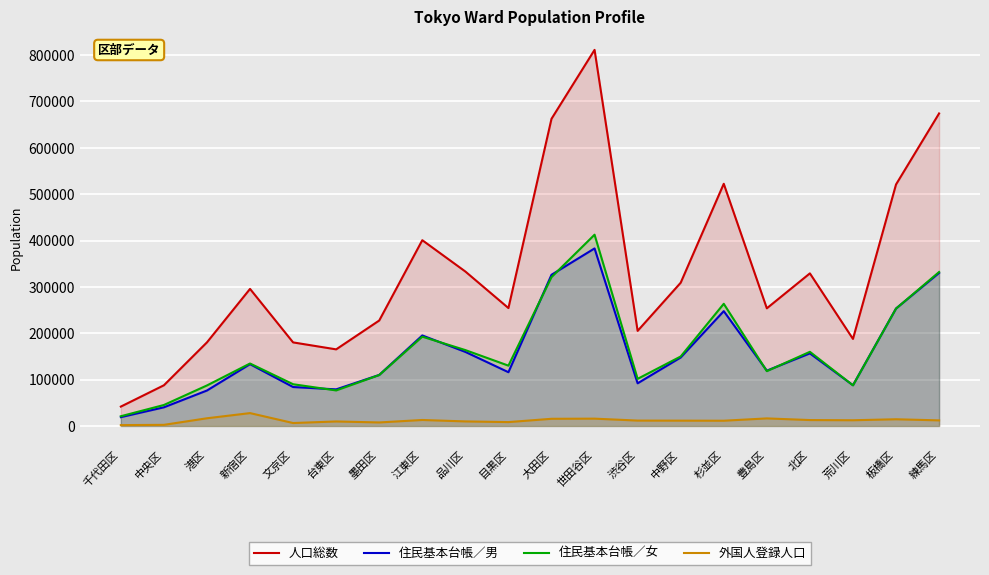

At which category is the sum across all series the highest?

世田谷区